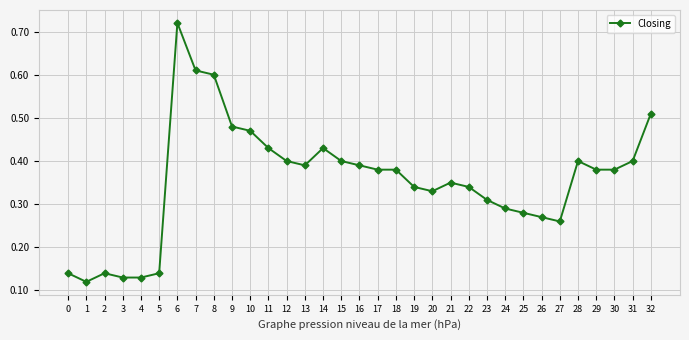

Is it true that the value at 29 is 0.4?

True